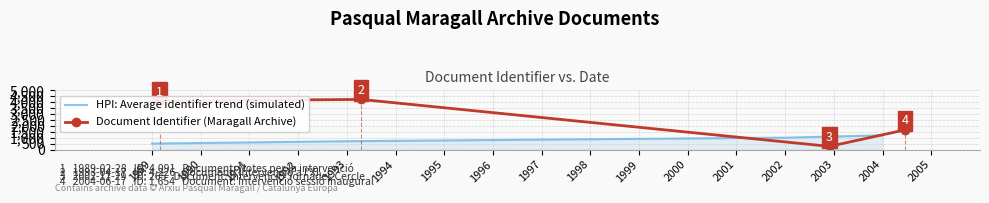

Rank the series by their maximum value, from lowest to highest.

HPI: Average identifier trend (simulated), Document Identifier (Maragall Archive)